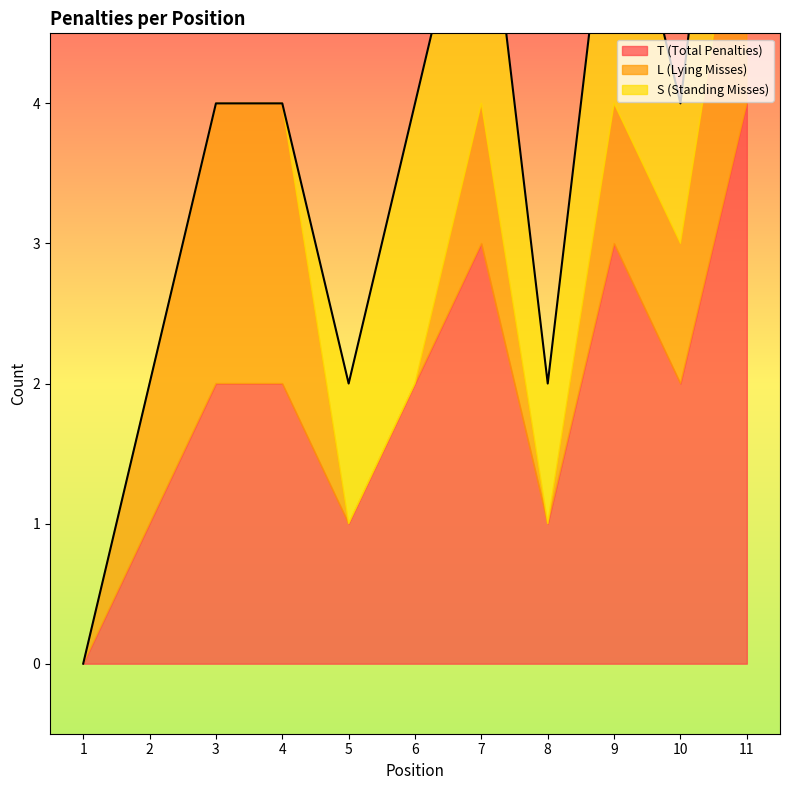

Is it true that T (Total Penalties) equals 2 at 3?

True